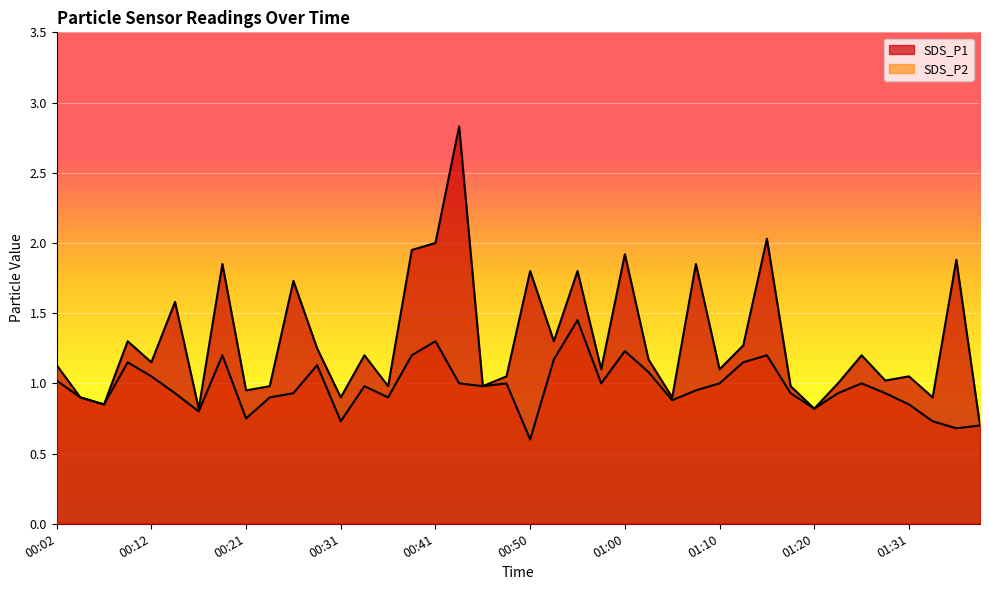

Rank the series by their maximum value, from highest to lowest.

SDS_P1, SDS_P2